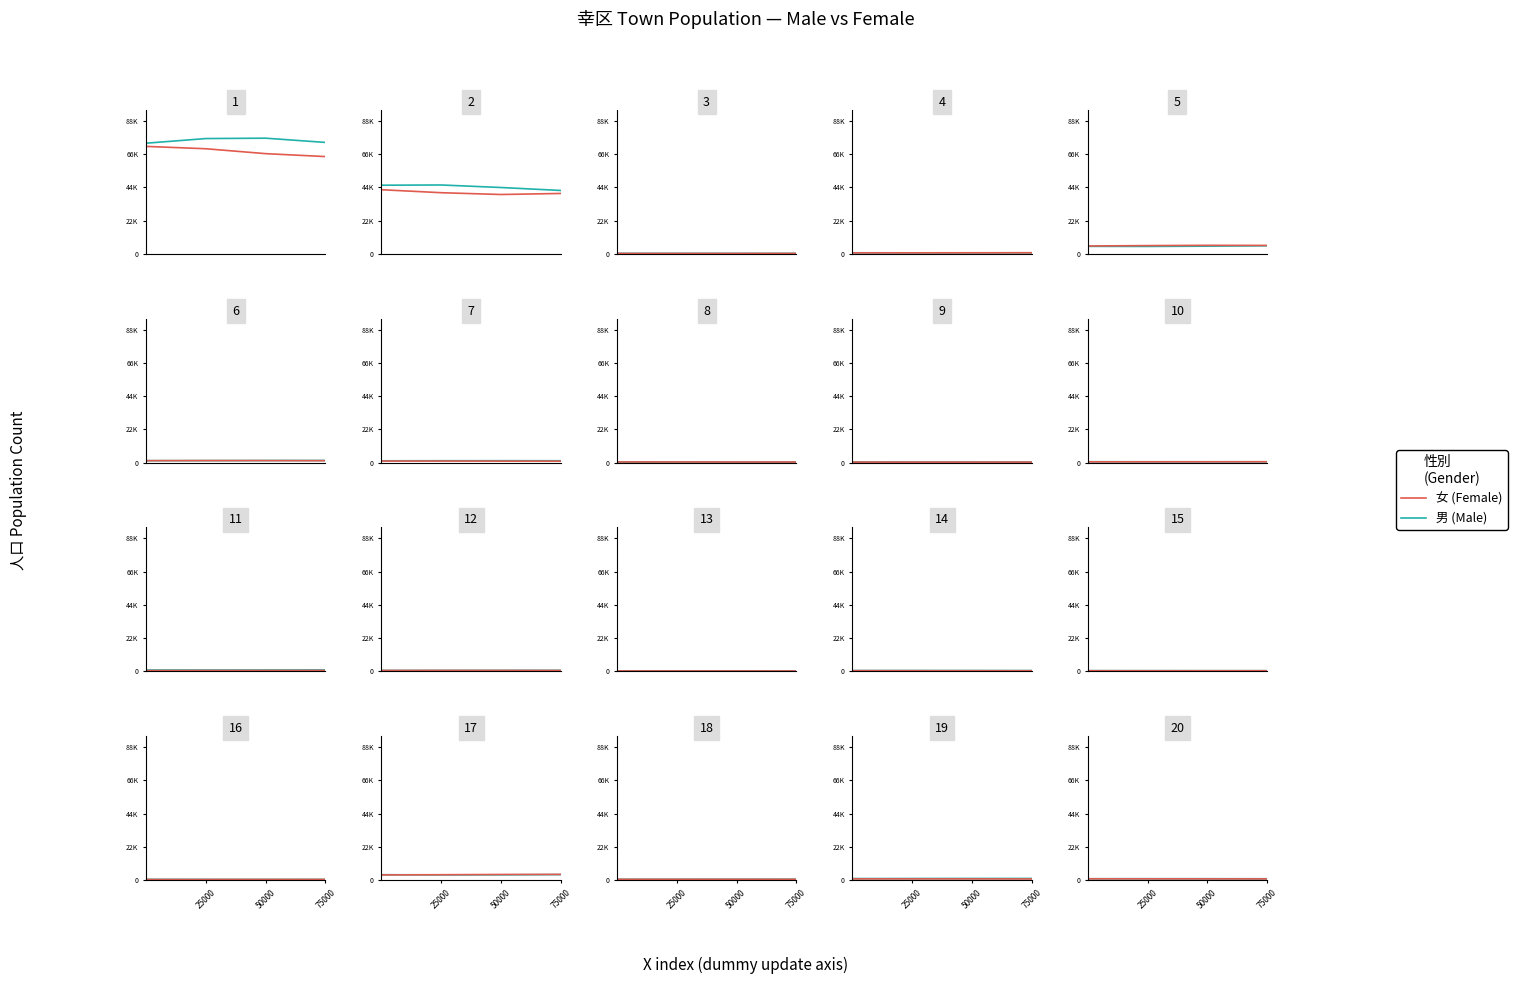

Between 25000 and 50000, which series saw the biggest shift?

男 (Male)